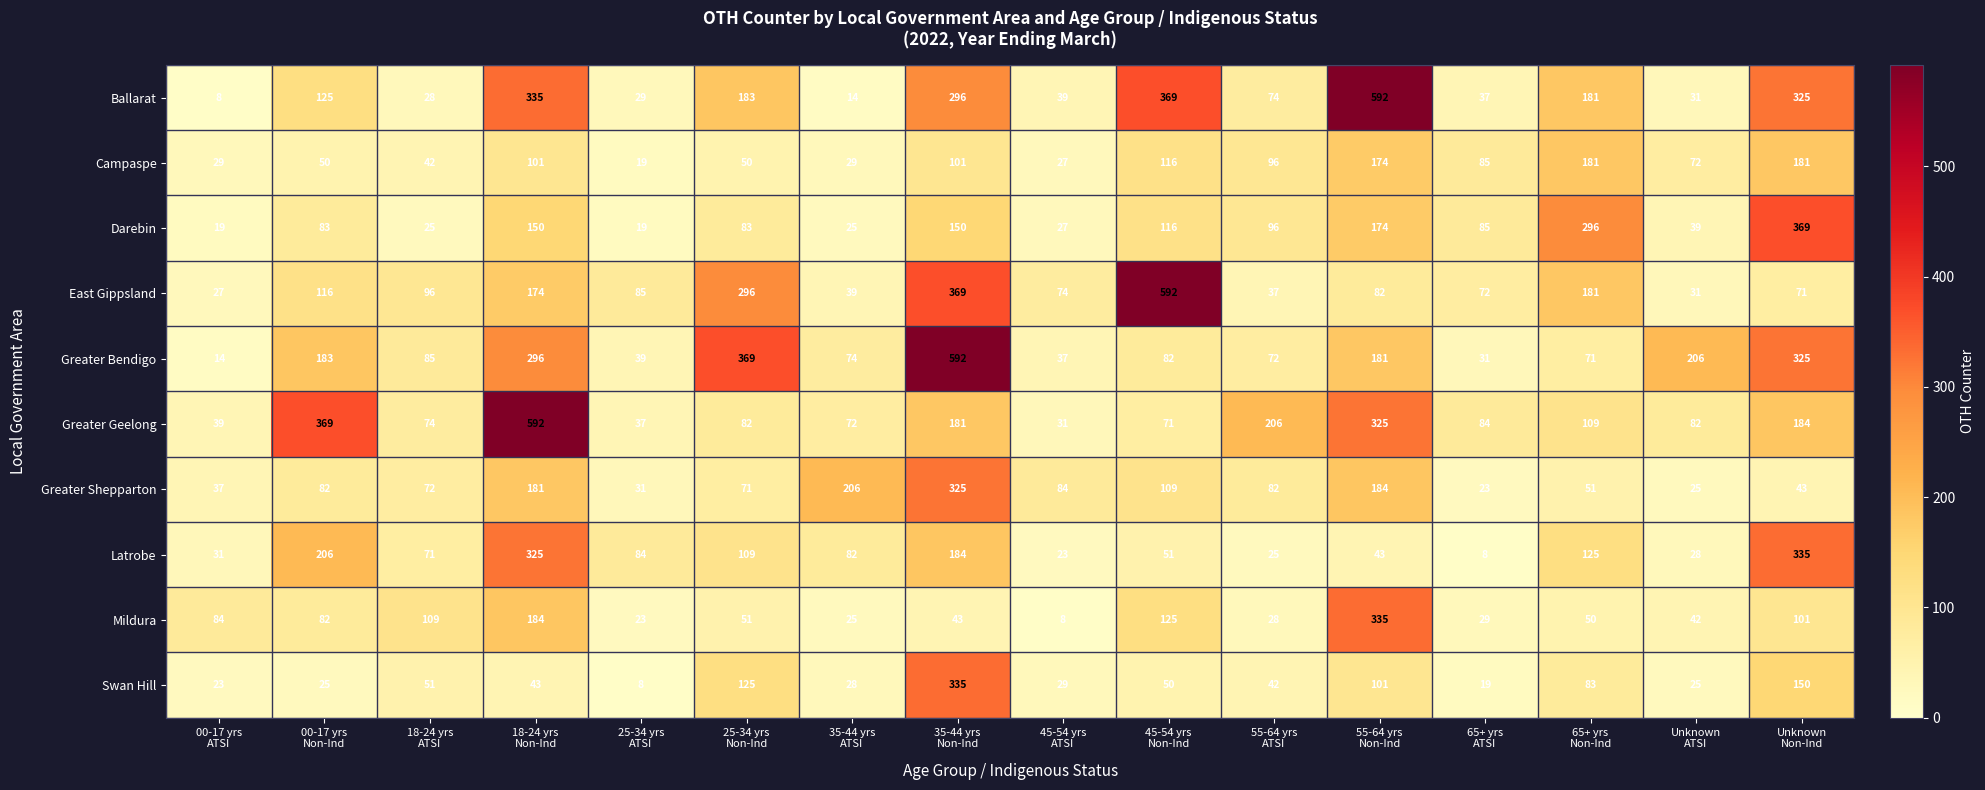

Which series has the largest total across all categories?

Ballarat